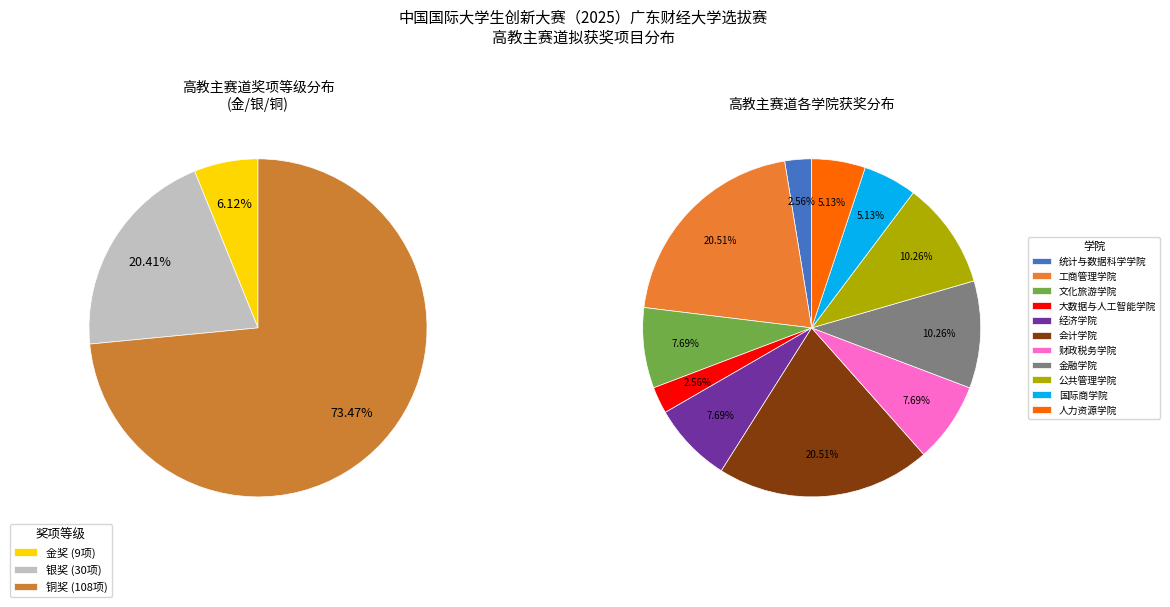

Which category has the biggest portion of the pie?

铜奖